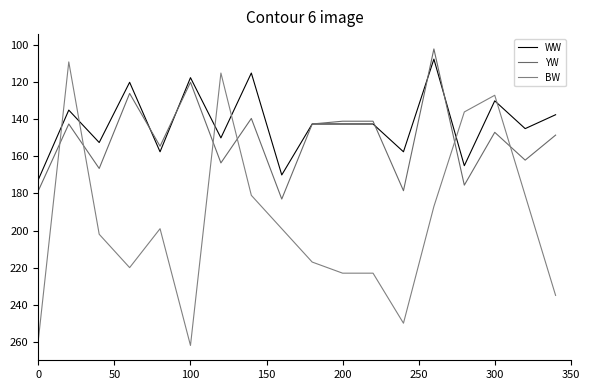

Does the chart have visible grid lines?

No